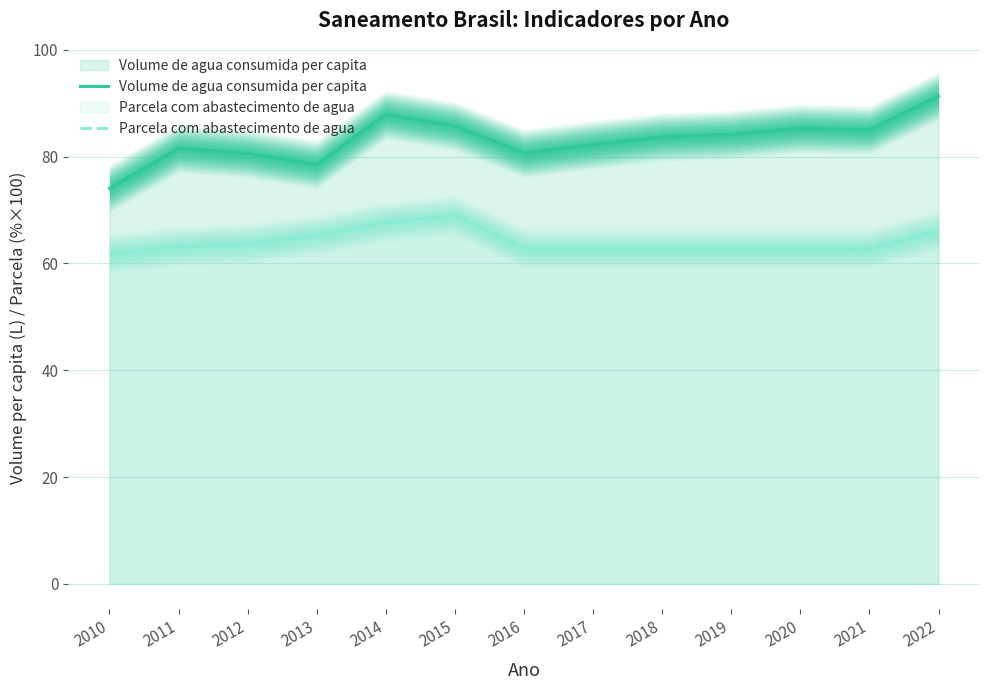

List the labels in order of Volume de agua consumida per capita value, smallest first.

2010, 2013, 2012, 2016, 2011, 2017, 2018, 2019, 2021, 2020, 2015, 2014, 2022